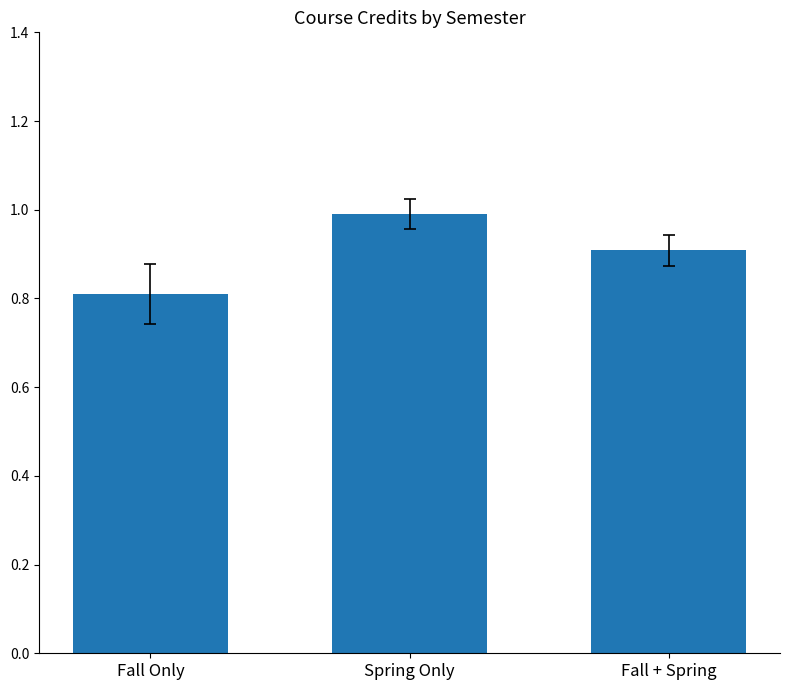

What value does the data have at Fall Only?

0.8